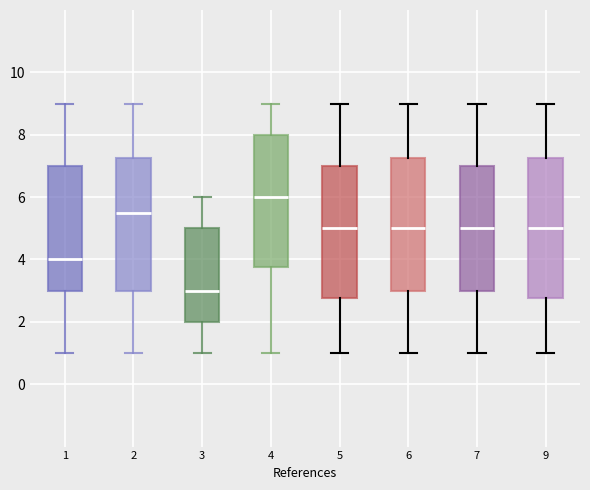

Where does the upper whisker of the box at x = 9 end on the y-axis? The values are not printed on the chart, so give them approximately, as read against the axis.

9.0